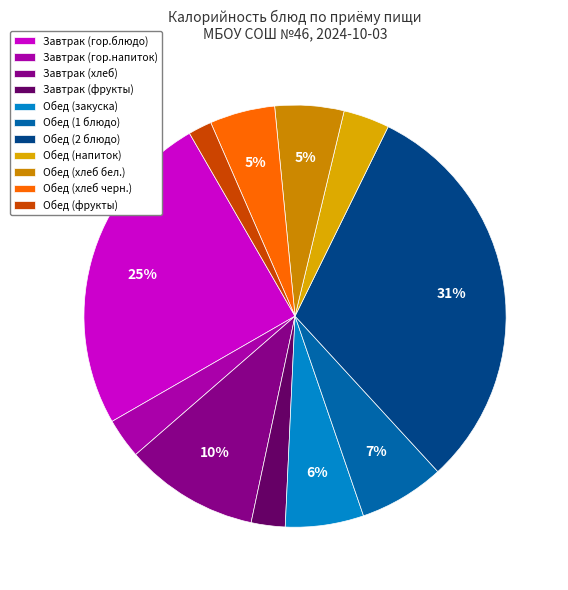

Count the number of slices in the pie.

11